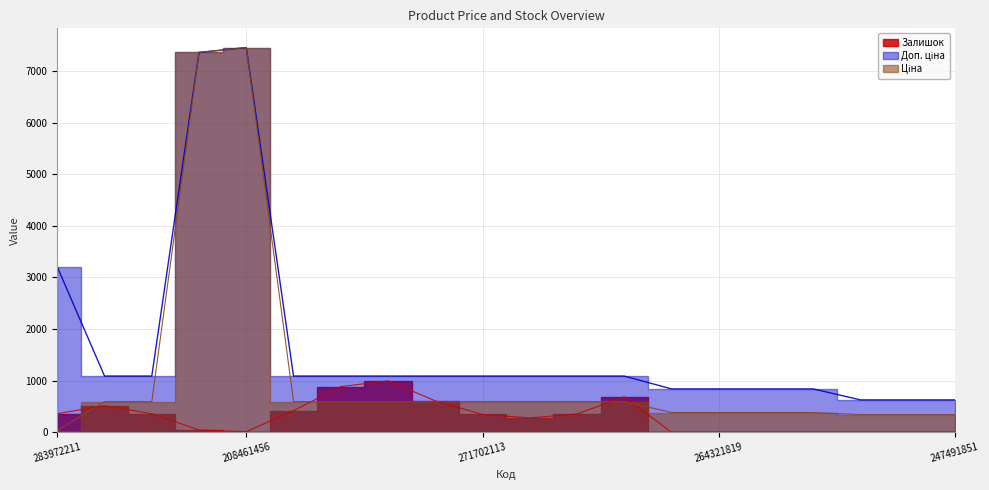

Reading left to right, extract all data points from this chart.

Ціна: 32.0	593.8	593.8	7360.2	7453.8	593.8	593.8	593.8	593.8	593.8	593.8	593.8	593.8	382.9	382.9	382.9	382.9	342.1	342.1	342.1
Доп. ціна: 3205.0	1088.8	1088.8	7360.2	7453.8	1088.8	1088.8	1088.8	1088.8	1088.8	1088.8	1088.8	1088.8	840.0	840.0	840.0	840.0	627.0	627.0	627.0
Залишок: 360.0	516.0	359.0	45.0	11.0	419.0	885.0	997.0	609.0	345.0	279.0	354.0	687.0	0.0	0.0	0.0	0.0	0.0	0.0	0.0